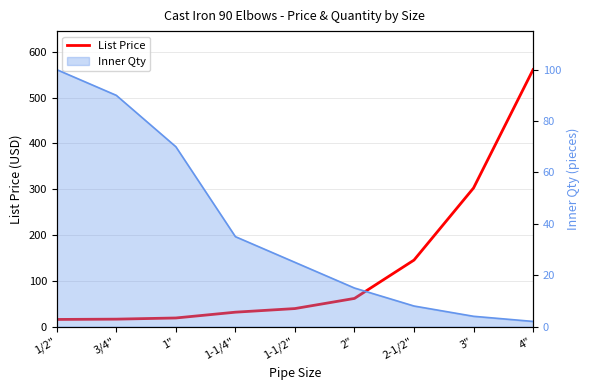

Rank the categories by value from lowest to highest.

1/2", 3/4", 1", 1-1/4", 1-1/2", 2", 2-1/2", 3", 4"